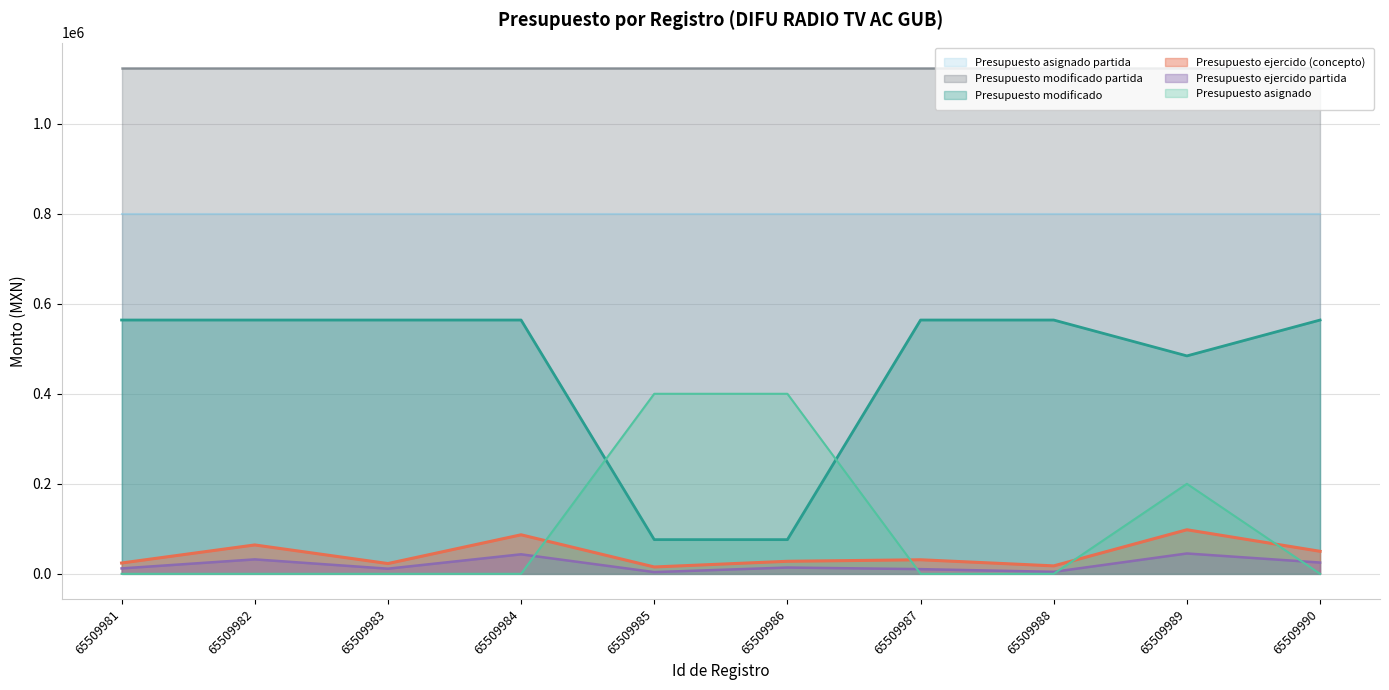

True or false: Presupuesto ejercido (concepto) has a value of 15200.0 at 65509985.

True